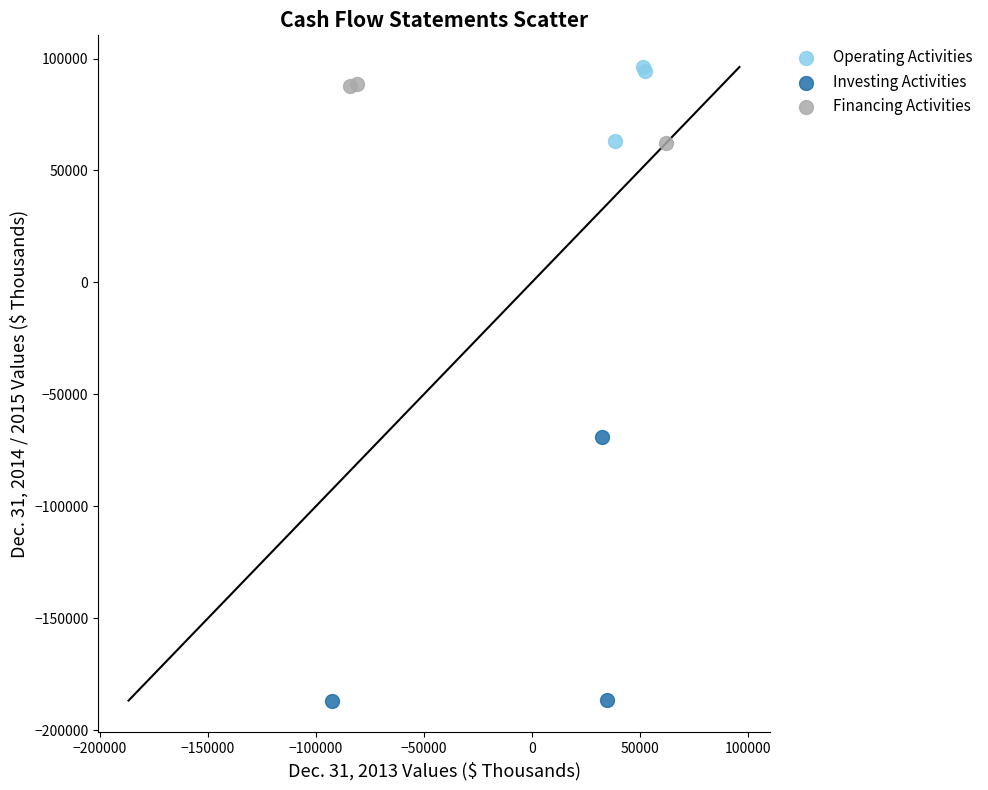

Which series contains the highest Y value?

Operating Activities